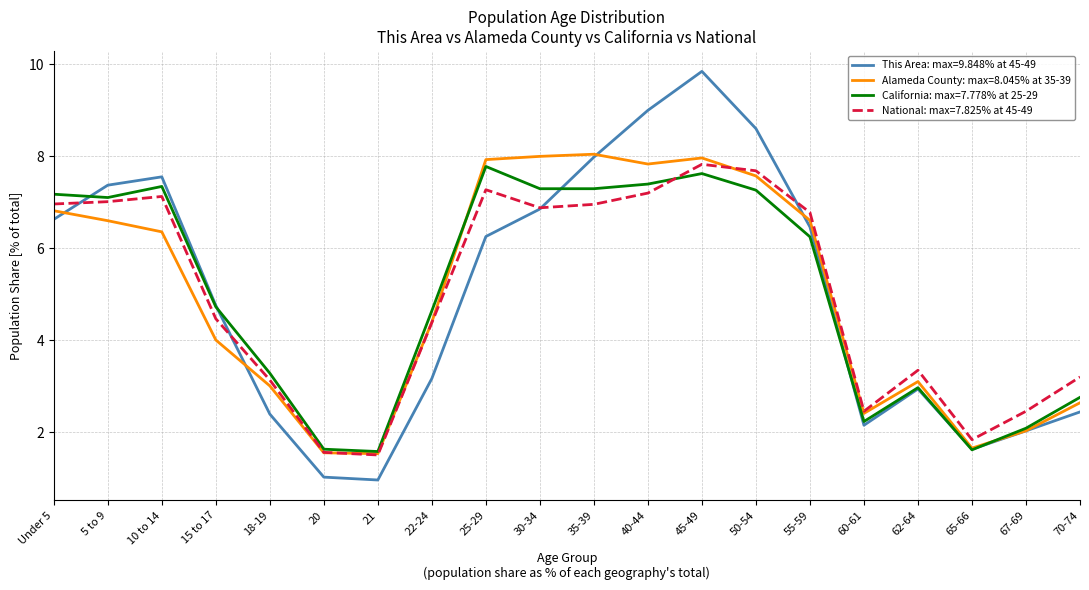

What is the highest value of the National: max=7.825% at 45-49 series?

7.8